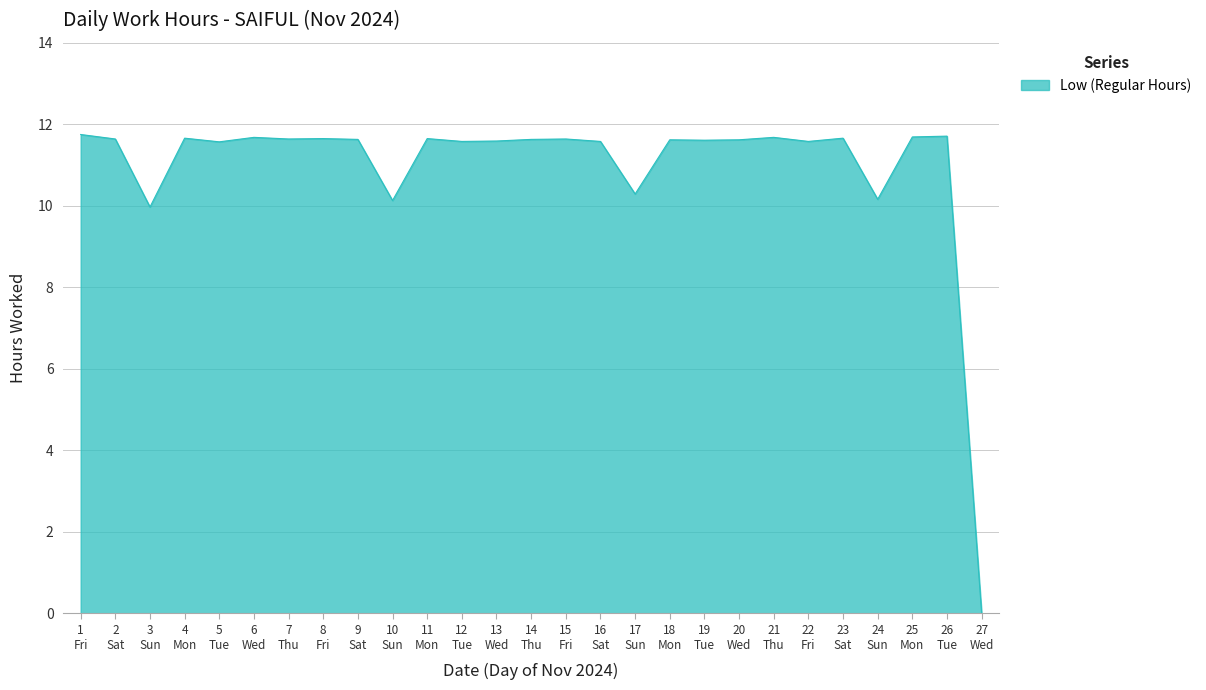

How many lines are shown in the chart?

1